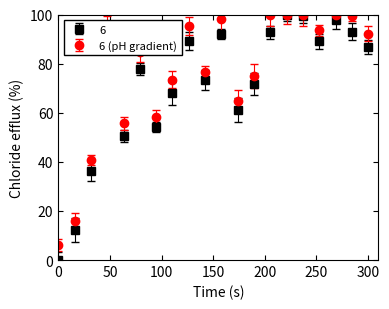

Which series has the largest total across all categories?

6 (pH gradient)